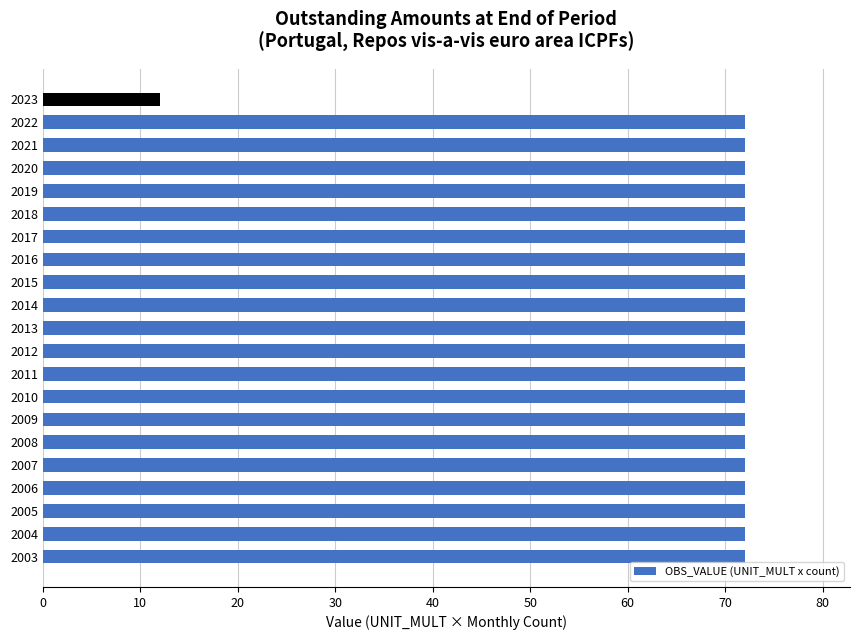

Reading bottom to top, list all the values displayed in this chart.

72	72	72	72	72	72	72	72	72	72	72	72	72	72	72	72	72	72	72	72	12